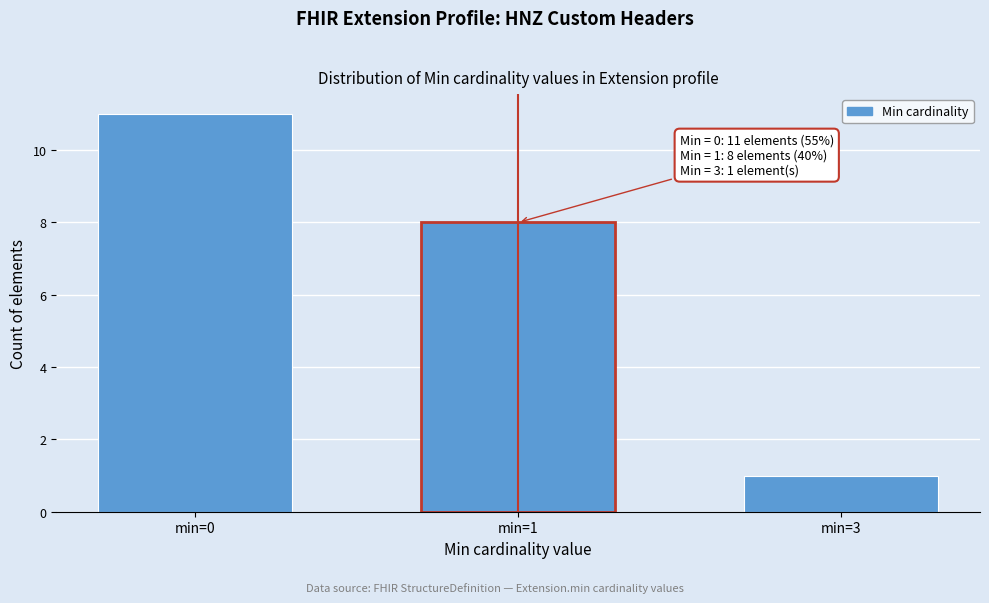

Reading left to right, extract all data points from this chart.

min=0=11	min=1=8	min=3=1